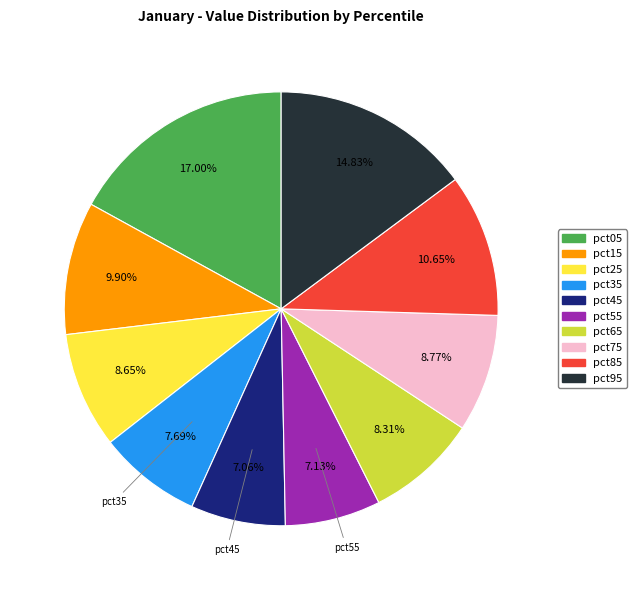

Which has a higher value, pct55 or pct25?

pct25